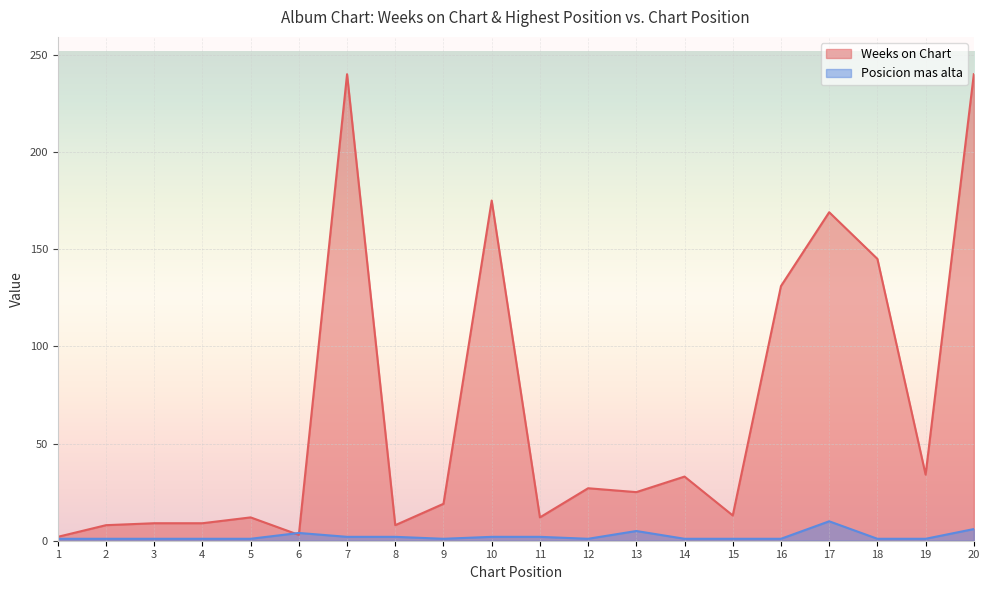

Reading left to right, what are all the values shown in this chart?

Weeks on Chart: 2	8	9	9	12	3	240	8	19	175	12	27	25	33	13	131	169	145	34	240
Posicion mas alta: 1	1	1	1	1	4	2	2	1	2	2	1	5	1	1	1	10	1	1	6